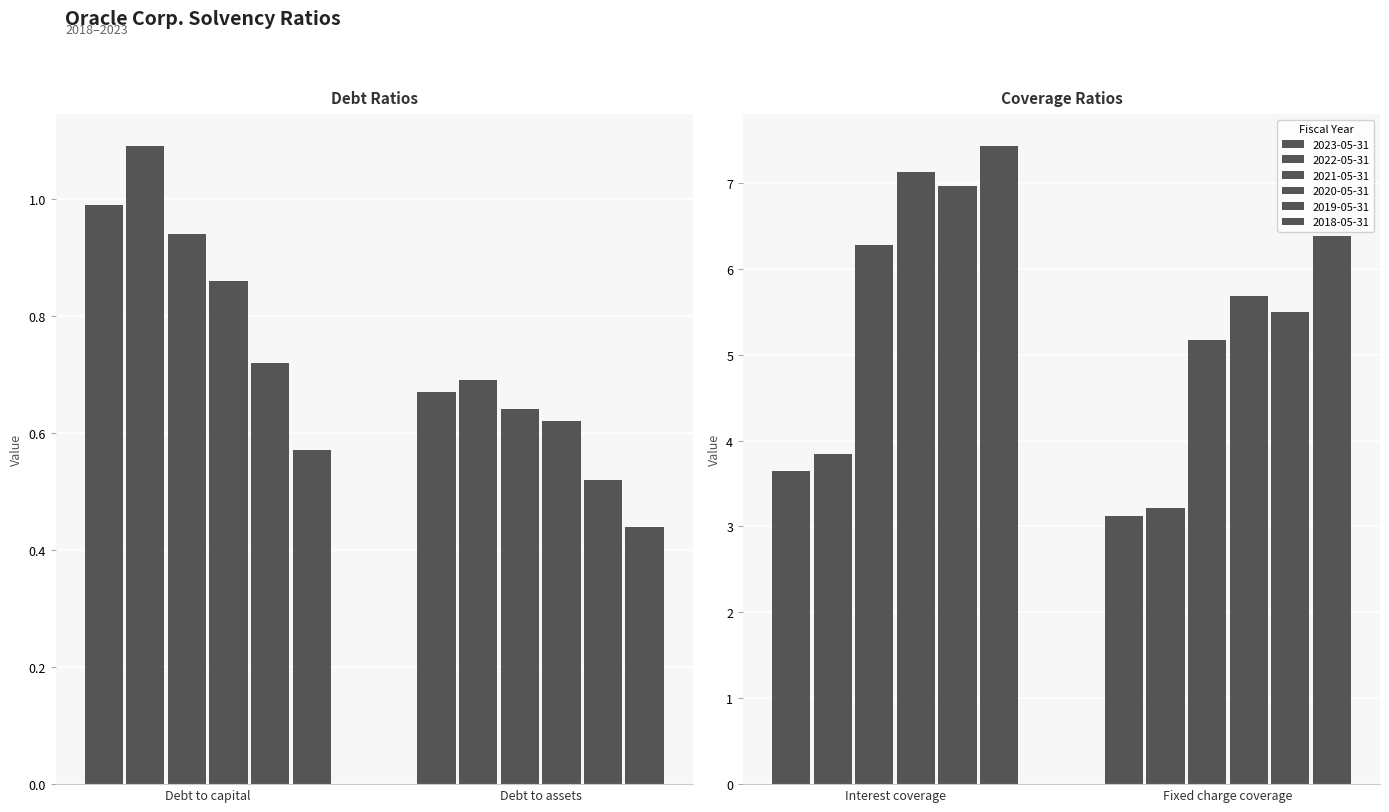

How many bars are there in each group?

6